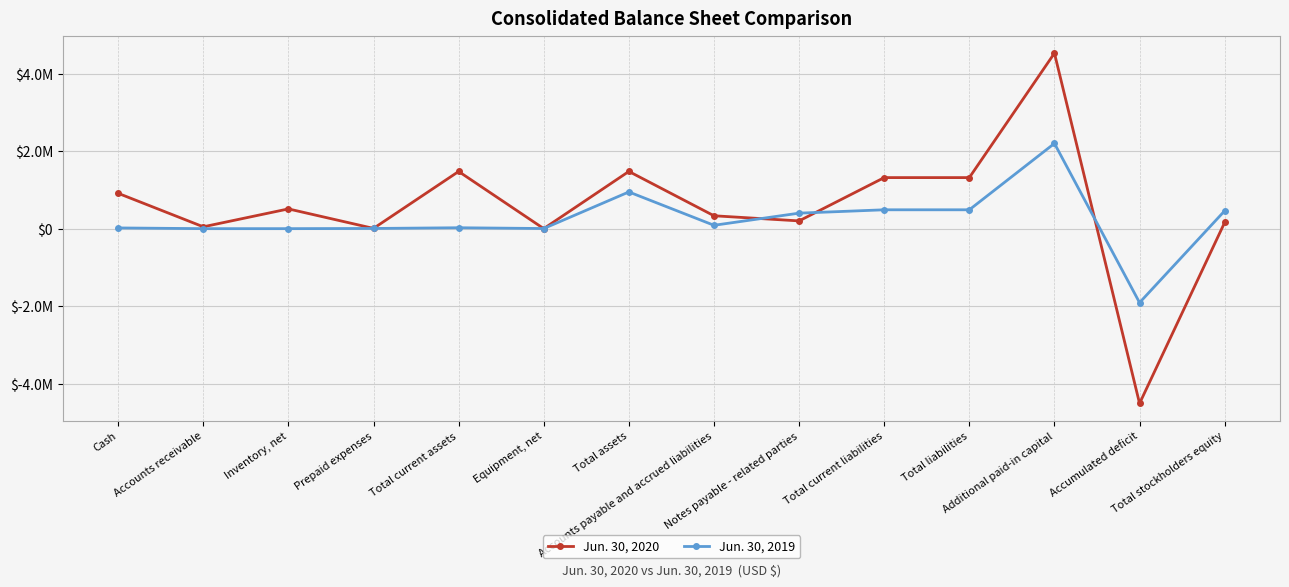

How many values in Jun. 30, 2019 are below zero?

1